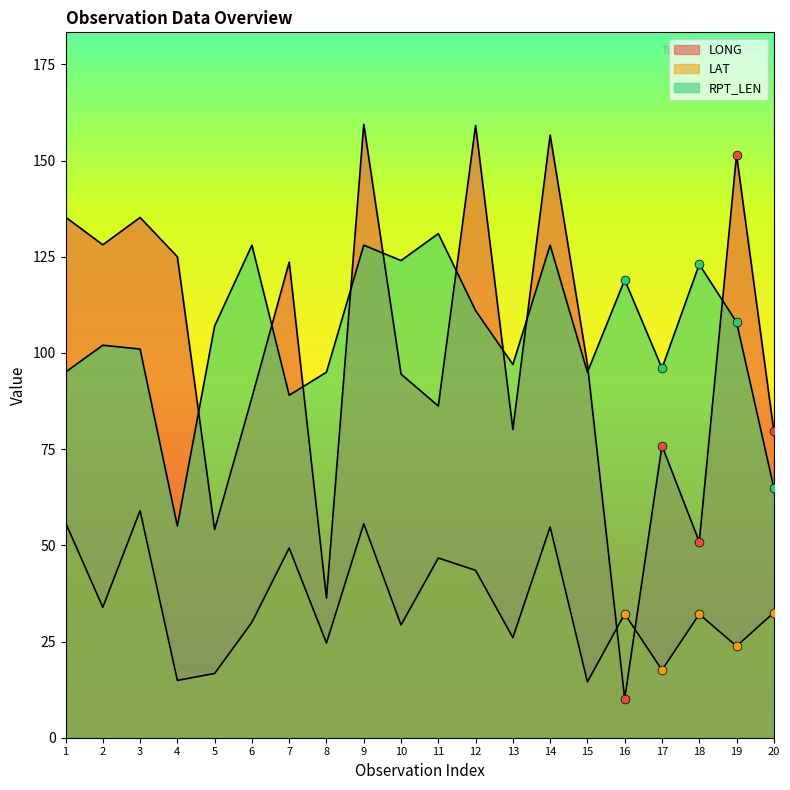

At which category is the sum across all series the highest?

9